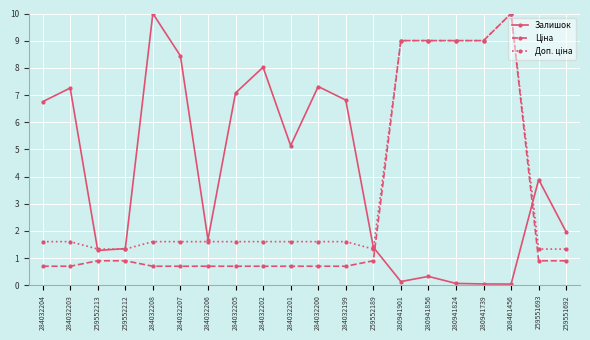

Where is the first local maximum for Залишок?

284032203